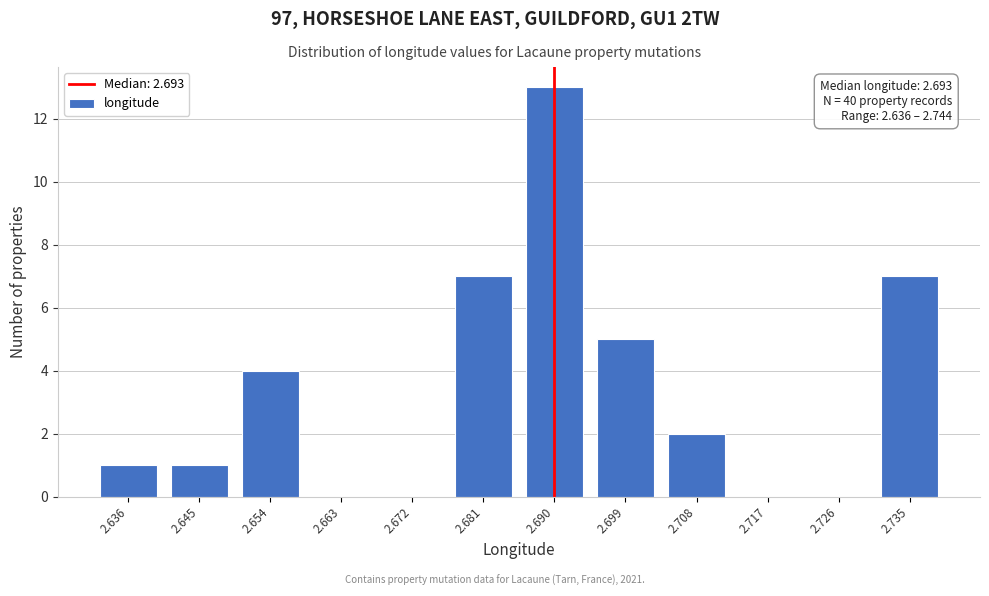

Reading left to right, extract all data points from this chart.

2.636=1	2.645=1	2.654=4	2.663=0	2.672=0	2.681=7	2.690=13	2.699=5	2.708=2	2.717=0	2.726=0	2.735=7